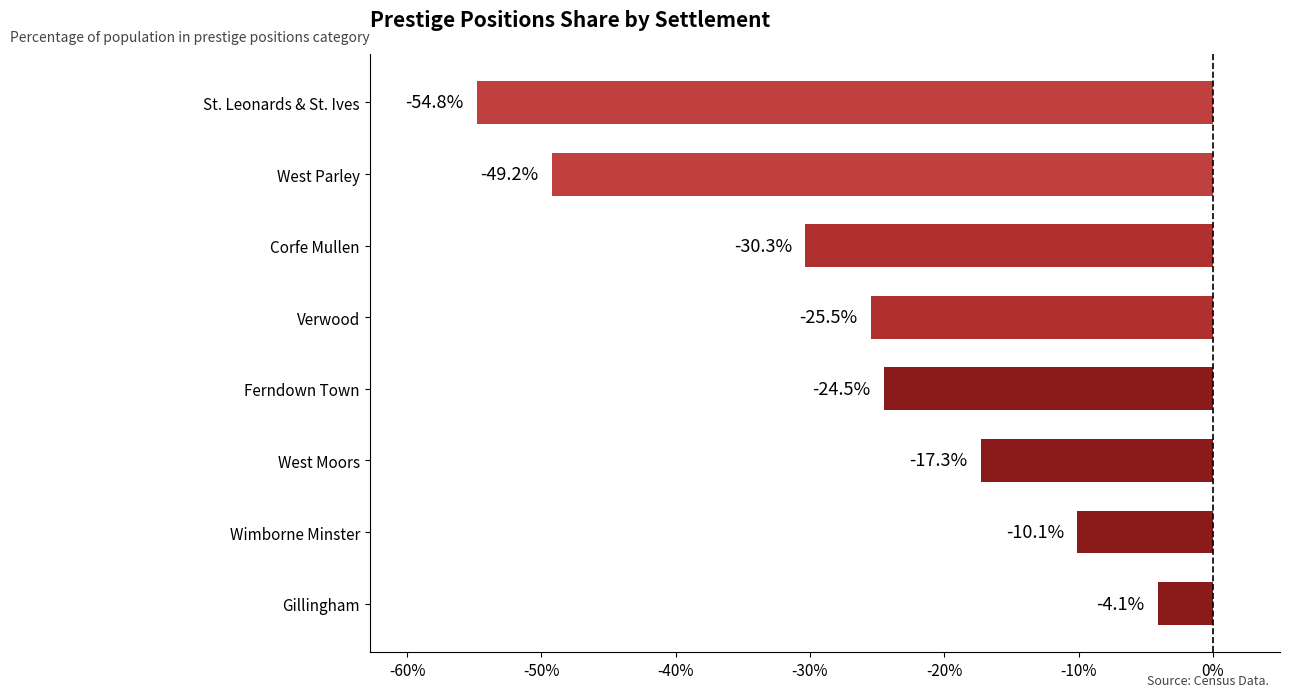

What value does the data have at West Moors?

-17.3